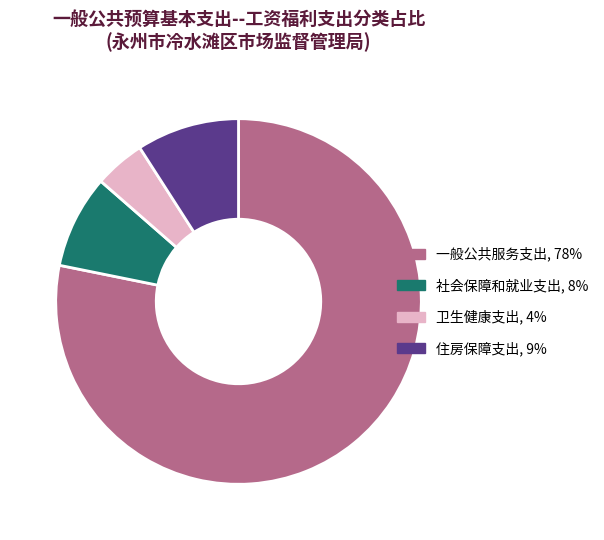

Is there a majority slice in this chart?

Yes